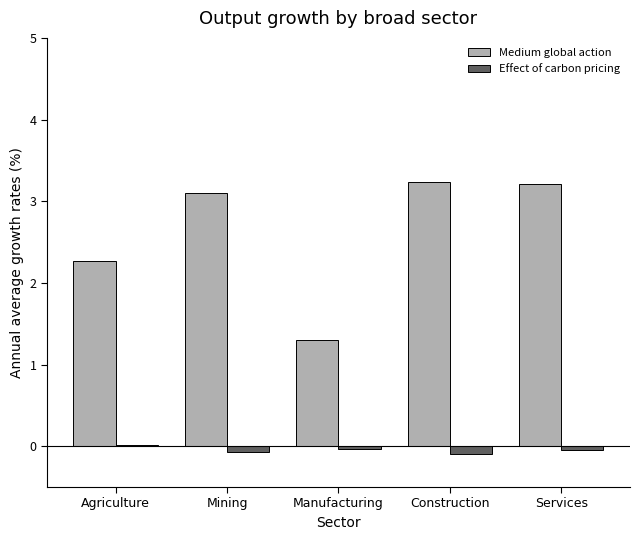

What is the difference between the Medium global action values at Manufacturing and Mining?

1.8